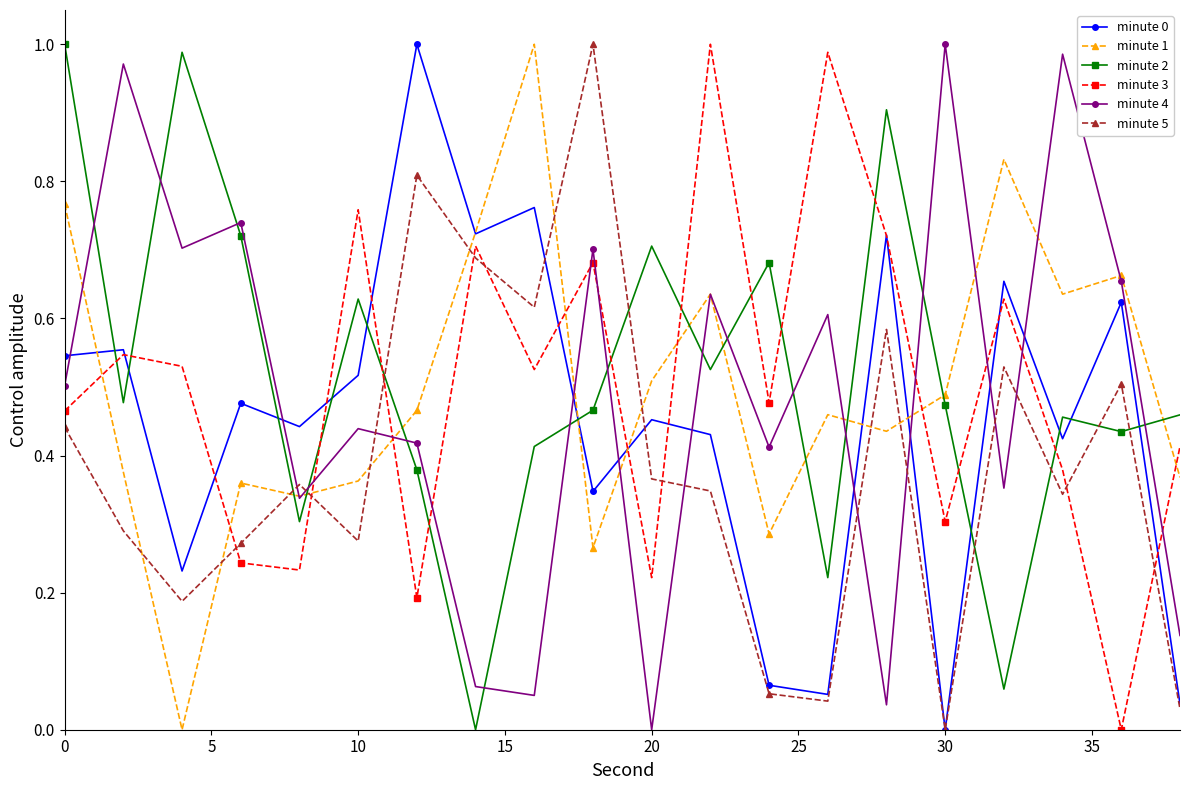

In minute 4, how many points are higher than both neighbors (excluding endpoints)?

8